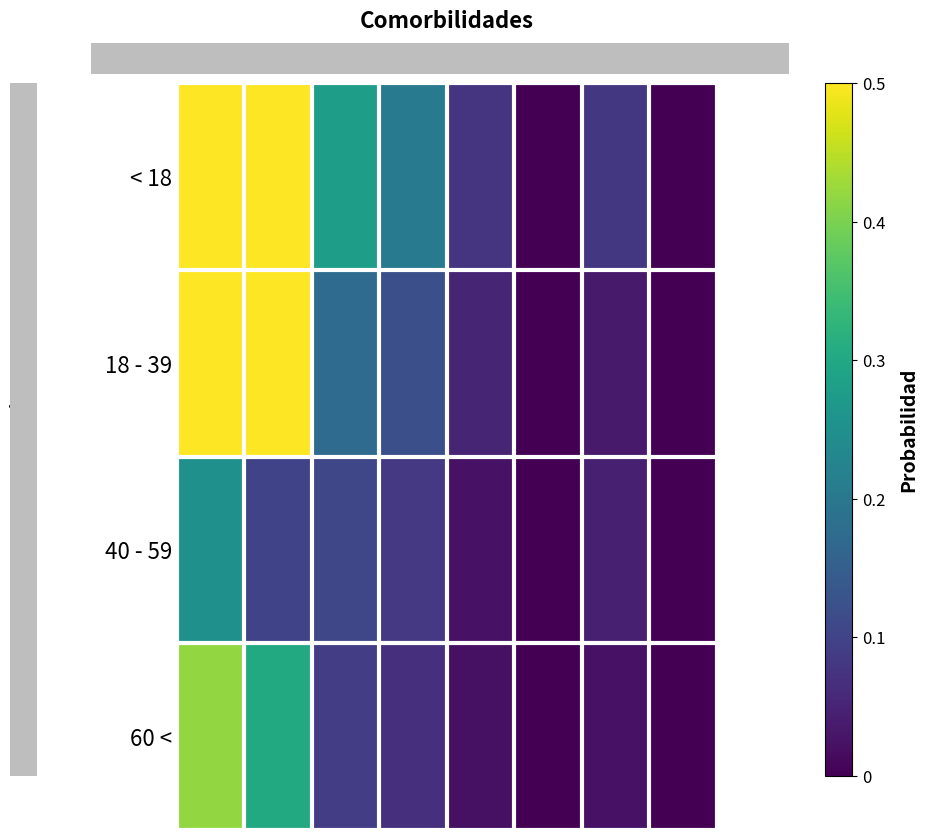

Reading left to right, transcribe all the data shown in this chart.

< 18: D=1.0	E=0.6	A=0.3	I=0.2	H=0.1	CV=0.0	O=0.1	RC=0.0
18 - 39: D=0.7	E=0.5	A=0.2	I=0.1	H=0.1	CV=0.0	O=0.0	RC=0.0
40 - 59: D=0.3	E=0.1	A=0.1	I=0.1	H=0.0	CV=0.0	O=0.0	RC=0.0
60 <: D=0.4	E=0.3	A=0.1	I=0.1	H=0.0	CV=0.0	O=0.0	RC=0.0